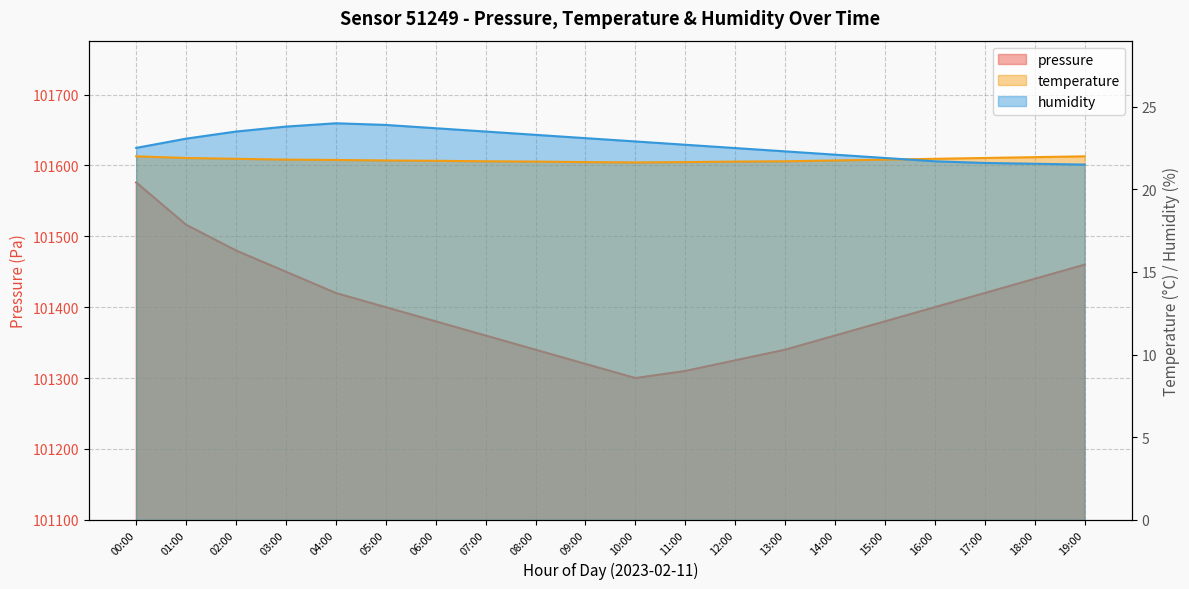

What is the sum of the pressure values at 12:00 and 16:00?

202725.0